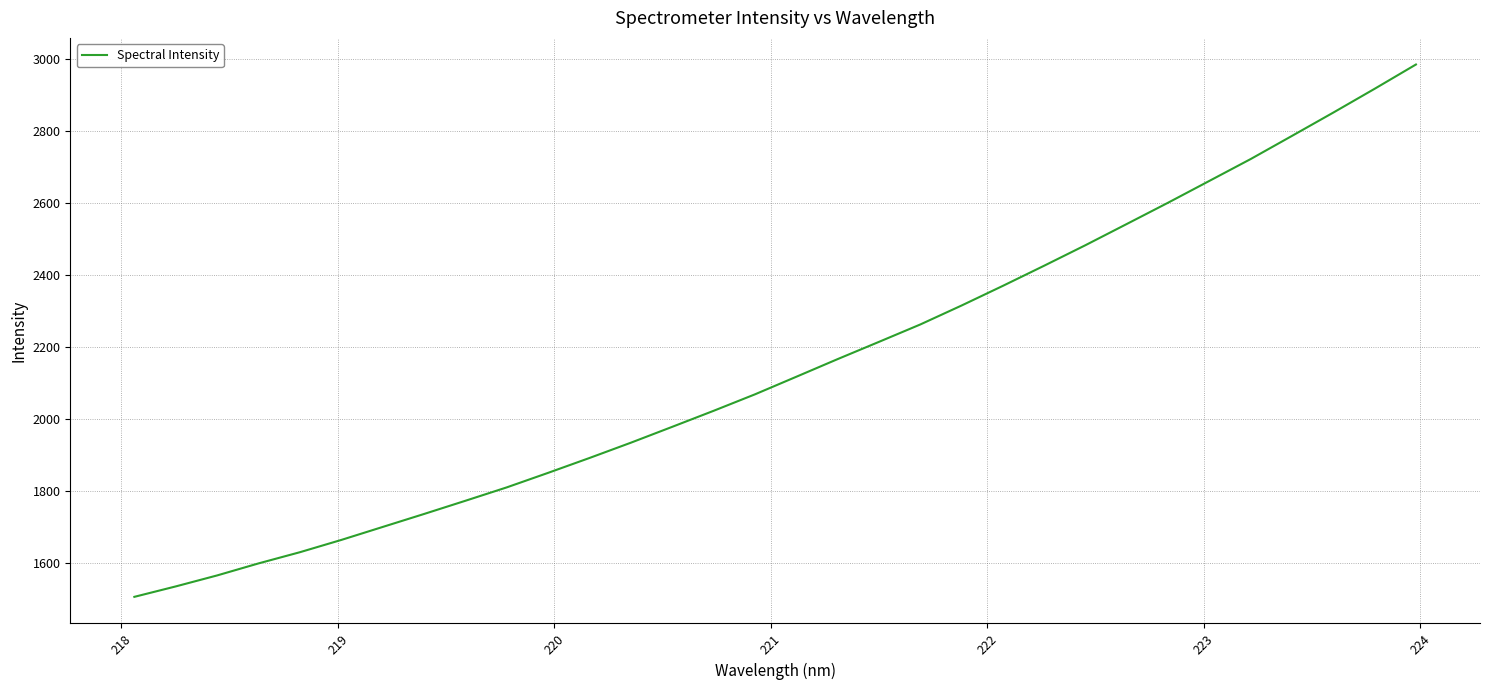

Reading left to right, list all the values displayed in this chart.

1505.7	1534.7	1565.2	1598.6	1629.7	1663.8	1699.9	1736.0	1772.7	1809.9	1850.3	1891.6	1934.0	1978.1	2022.6	2068.4	2117.2	2166.3	2214.2	2262.5	2315.3	2370.0	2426.0	2483.0	2541.9	2601.1	2661.7	2722.5	2786.8	2851.5	2917.6	2985.1